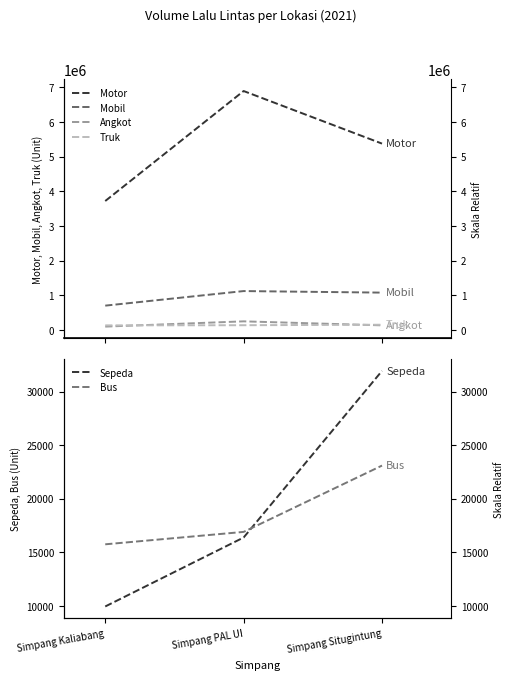

At which category is the sum across all series the highest?

Simpang PAL UI